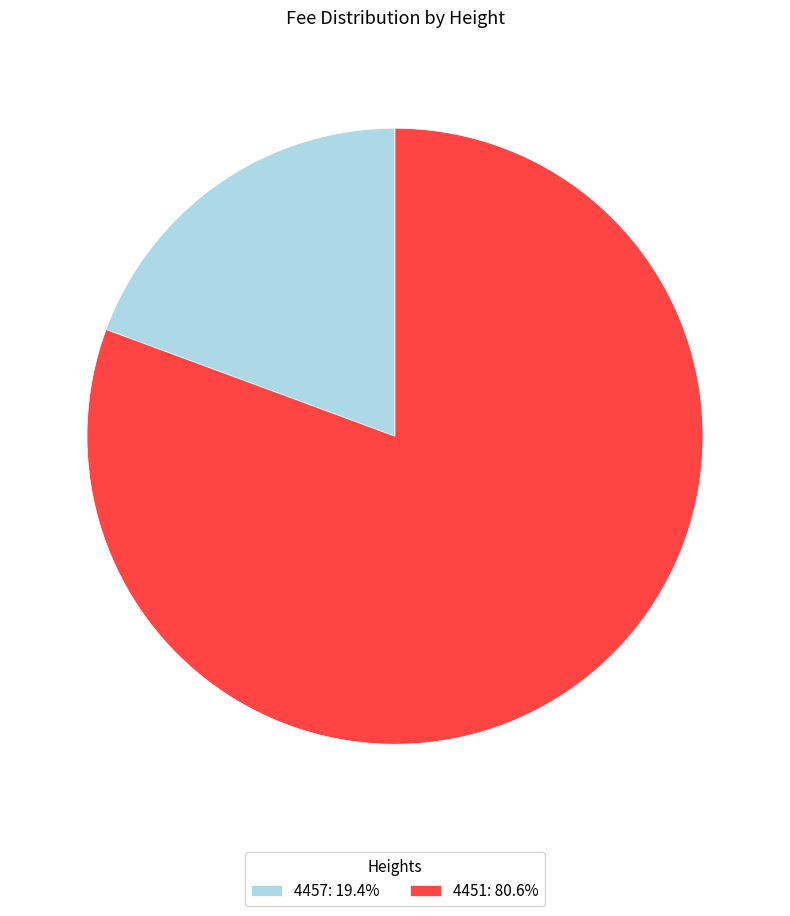

Rank the categories by value from highest to lowest.

4451, 4457